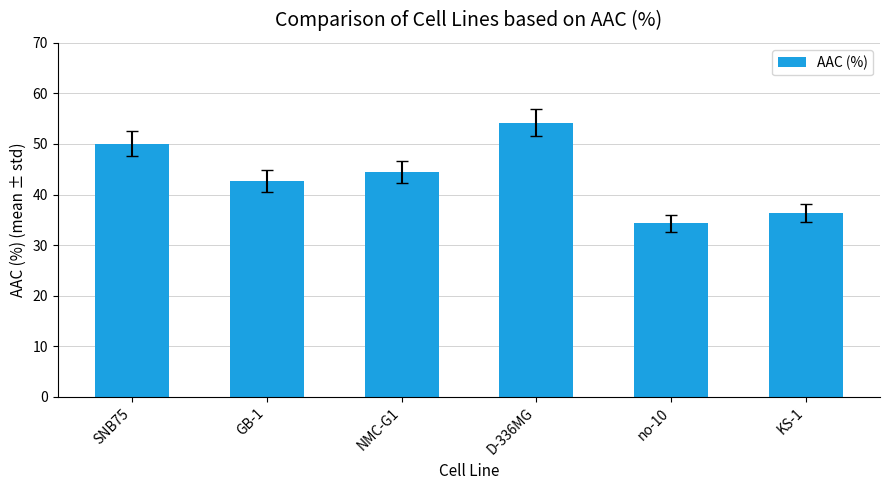

What is the difference between the values at KS-1 and no-10?

2.0